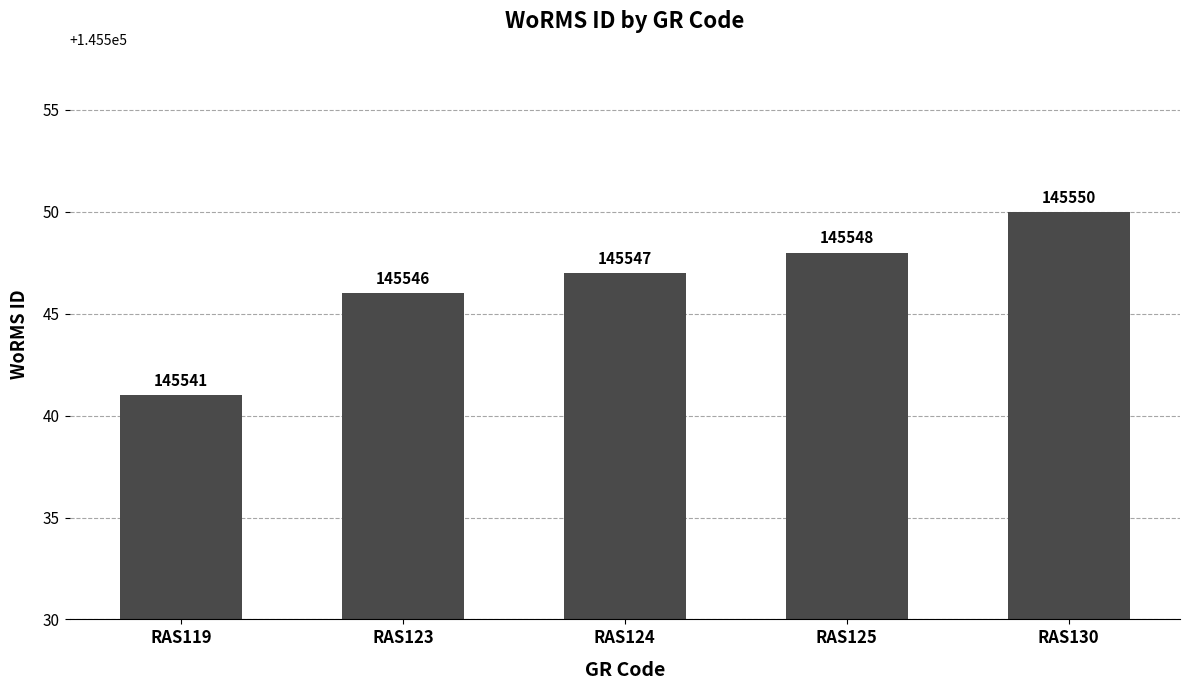

Count the values in the range 145546 to 145548.

3